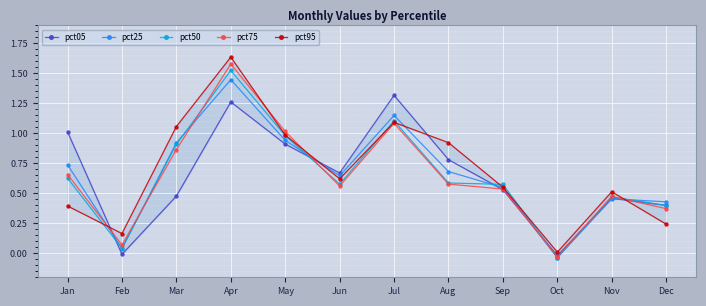

How many data points in pct50 are above 0?

11